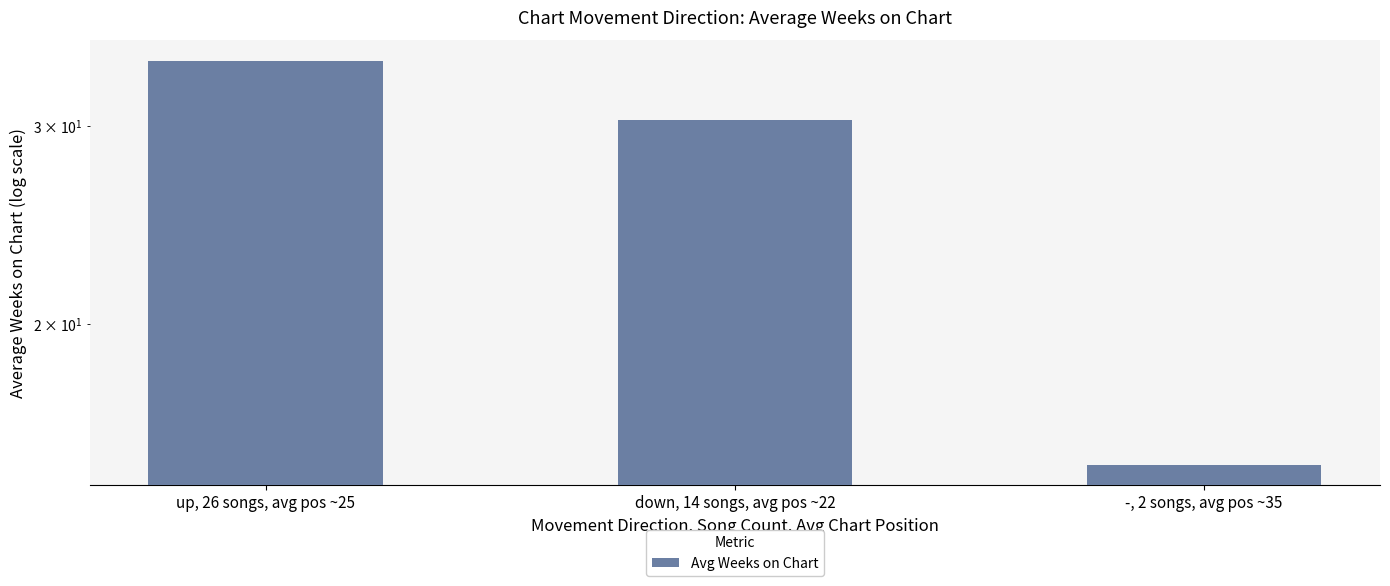

What is the average value?

26.6